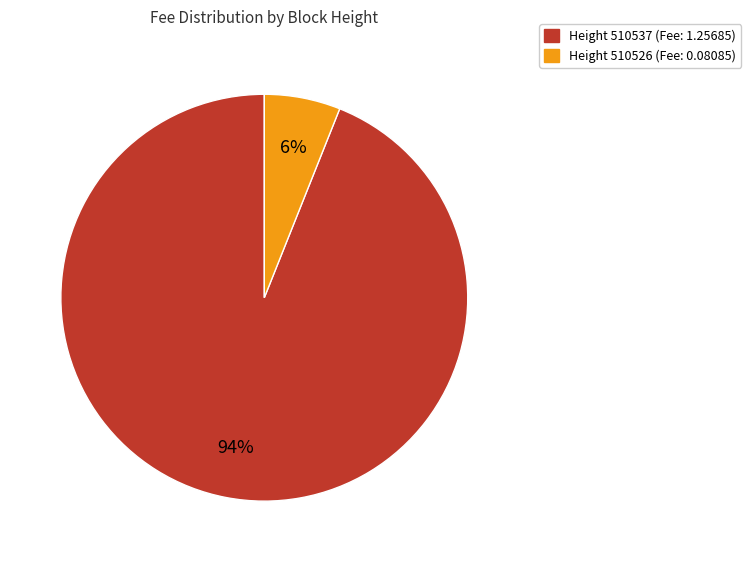

Is there any slice that represents more than half of the pie?

Yes